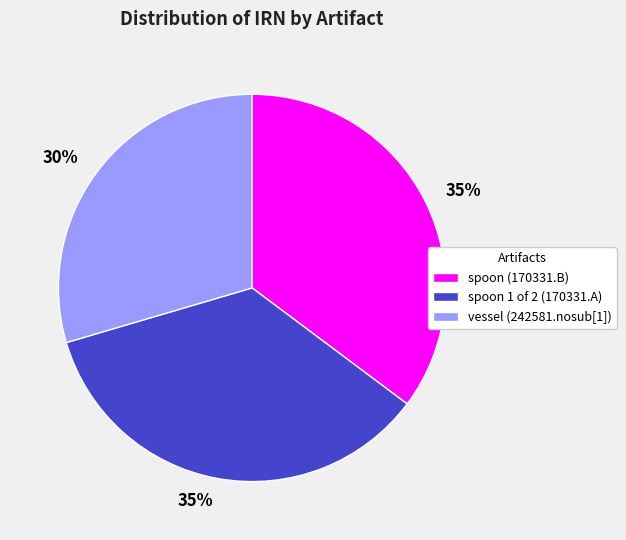

Does spoon (170331.B) account for over 50% of the chart?

No